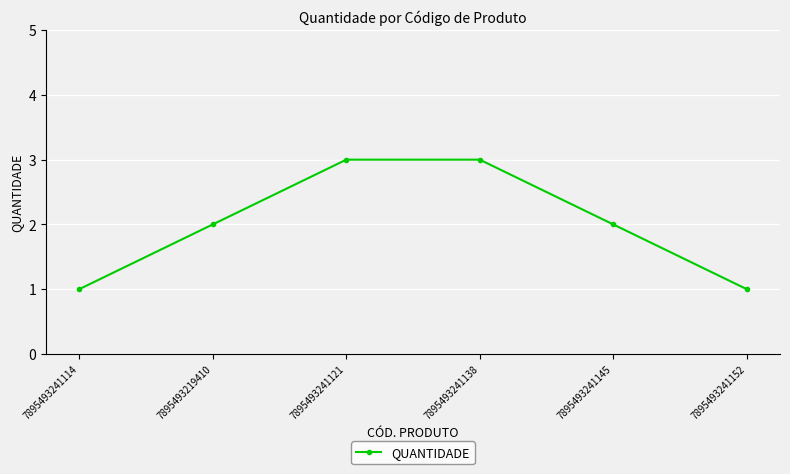

What is the greatest value displayed?

3